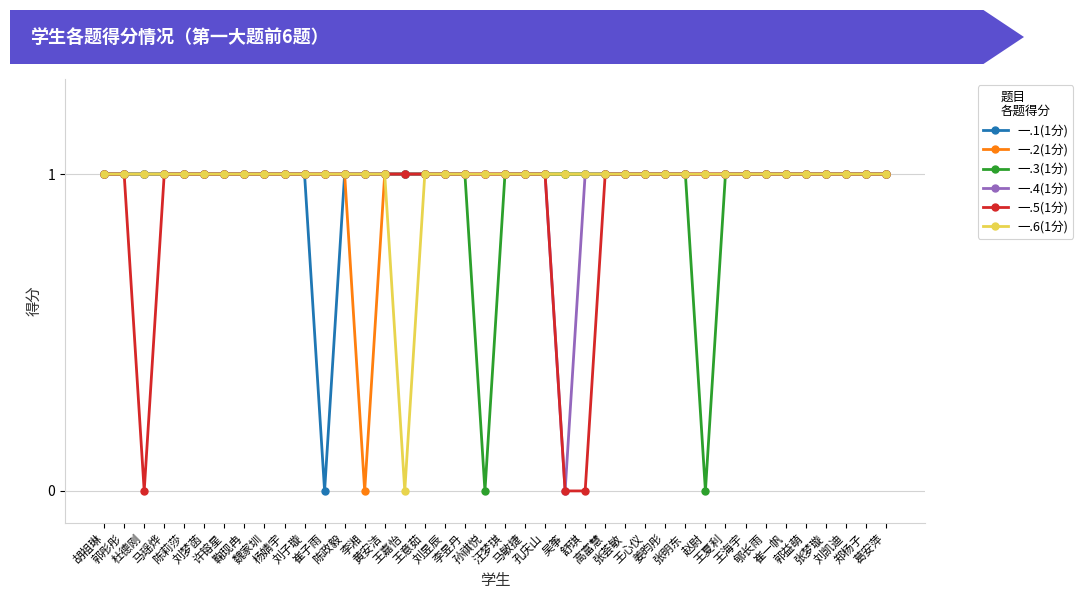

How many interior local valleys does the 一.5(1分) series have?

1